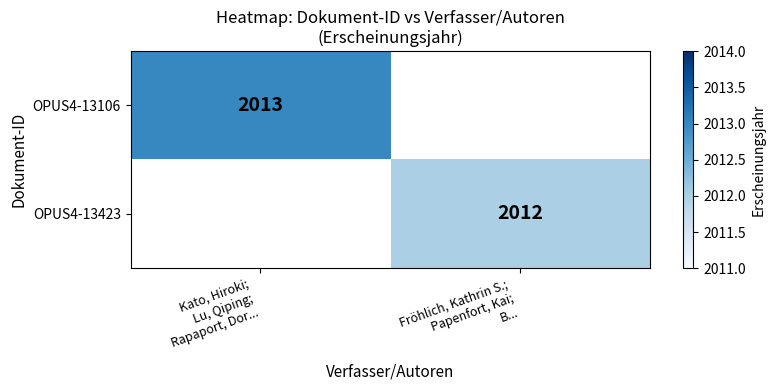

At which label does OPUS4-13106 reach its minimum?

Kato, Hiroki; Lu, Qiping; Rapaport, Dor...